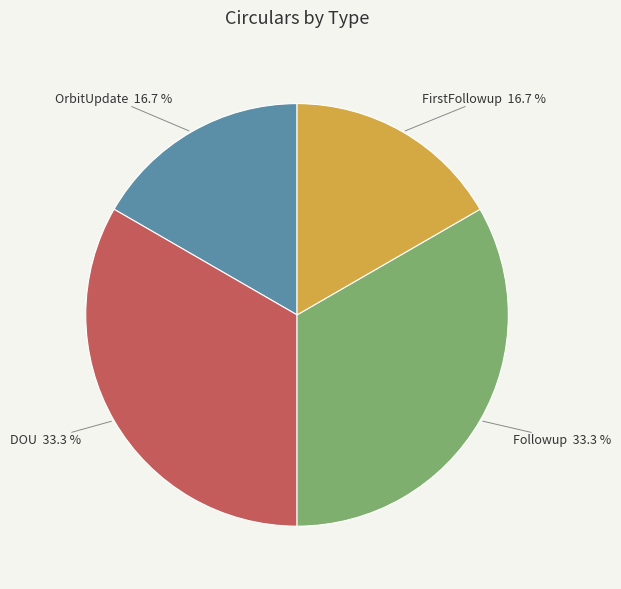

How many slices are in this pie chart?

4